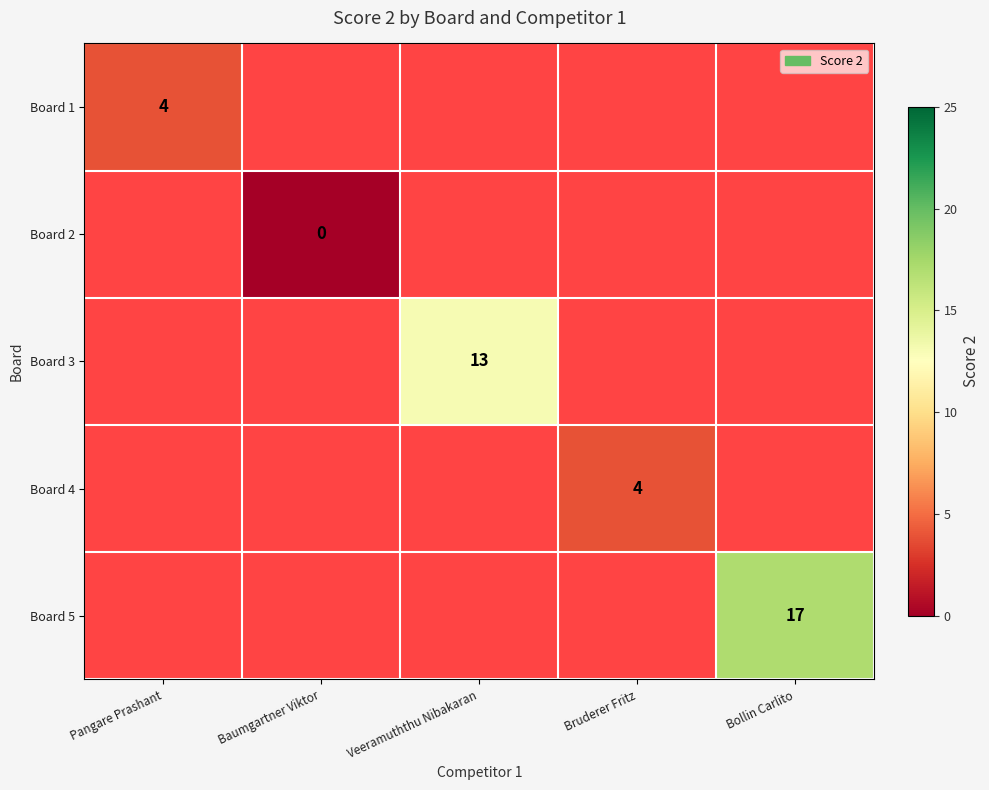

The Board 3 series shows 13 at Veeramuththu Nibakaran. True or false?

True